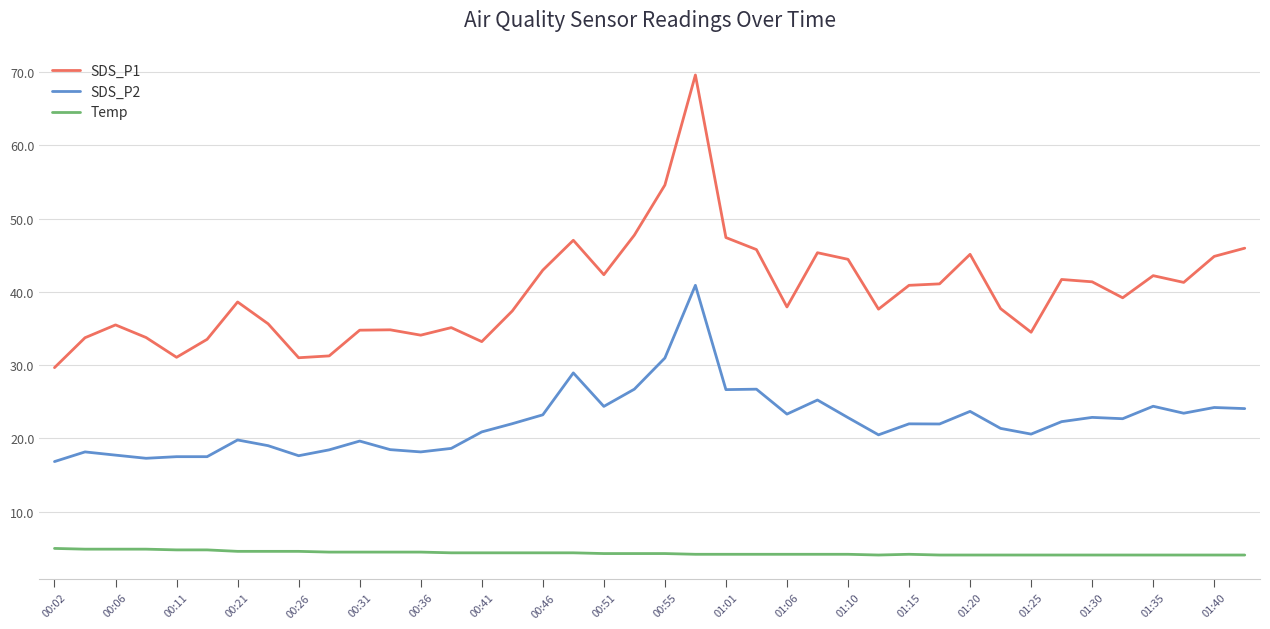

Rank the series by their maximum value, from lowest to highest.

Temp, SDS_P2, SDS_P1